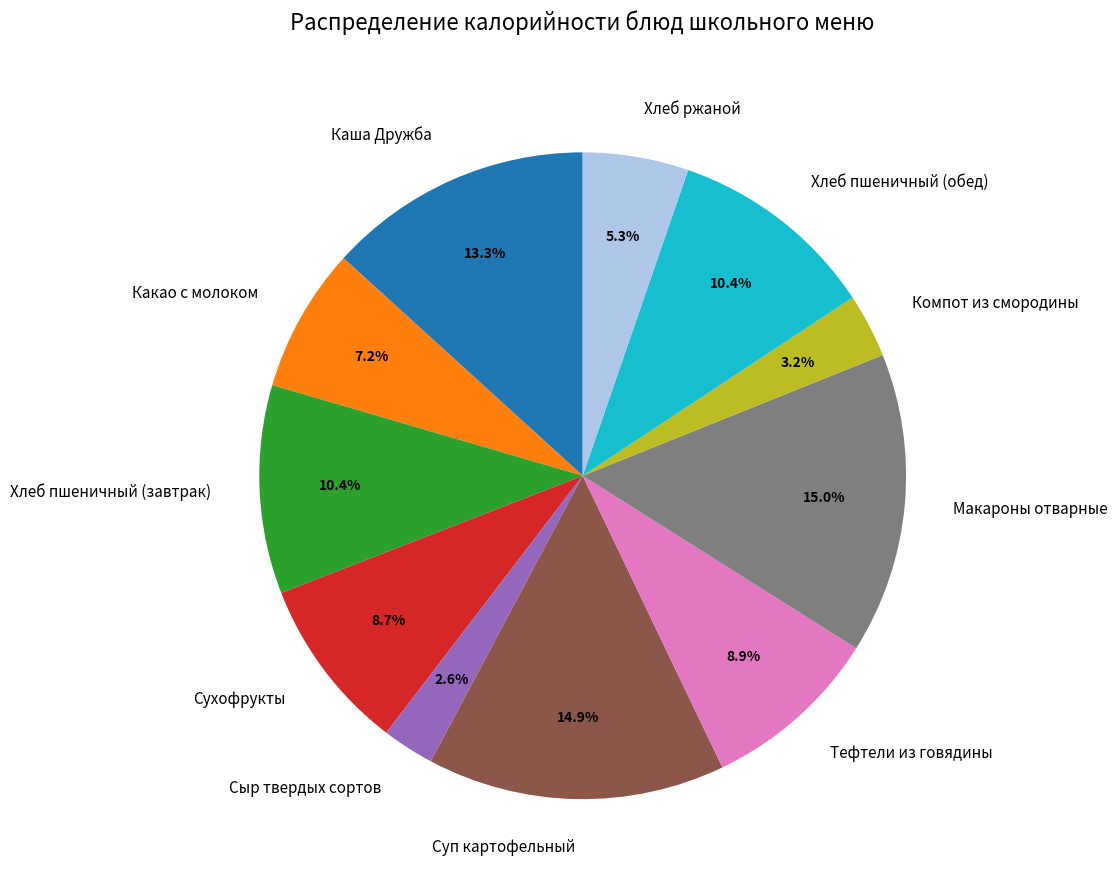

How many segments does this pie chart have?

11